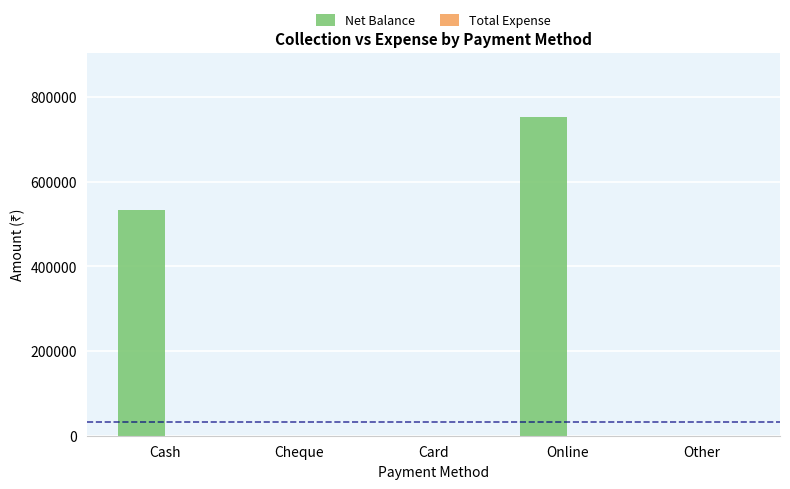

At which label is the value closest to 376722?

Cash